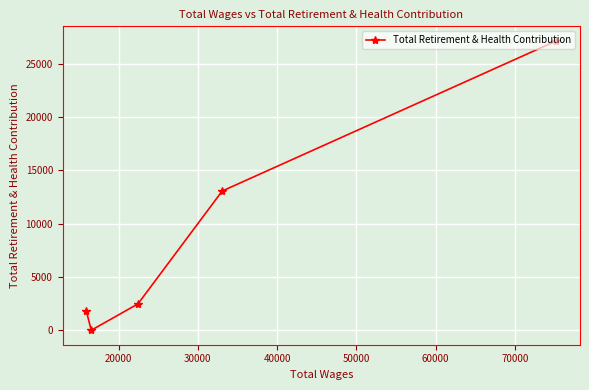

What is the greatest value displayed?

27166